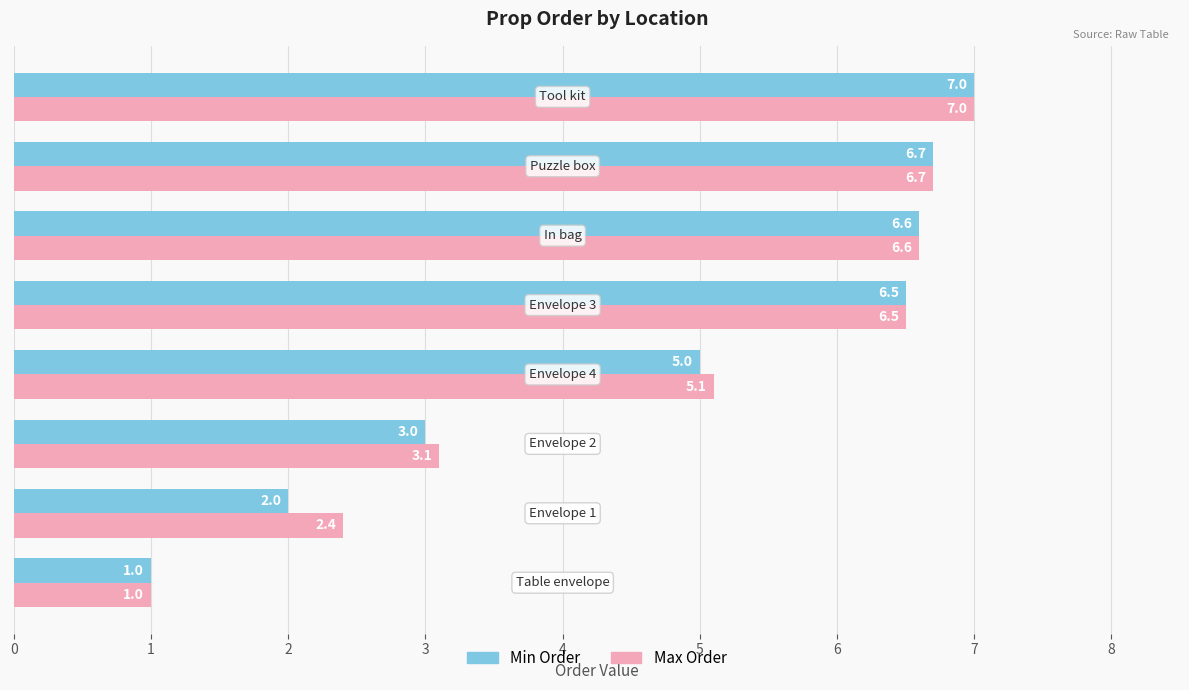

What is the maximum value shown in the chart?

7.0